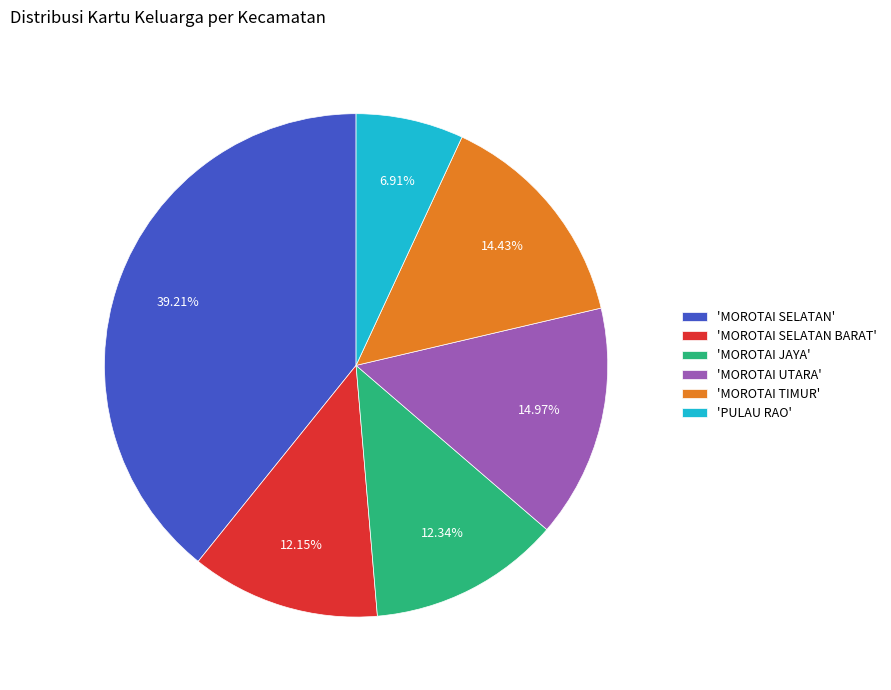

Which slice is the largest?

'MOROTAI SELATAN'